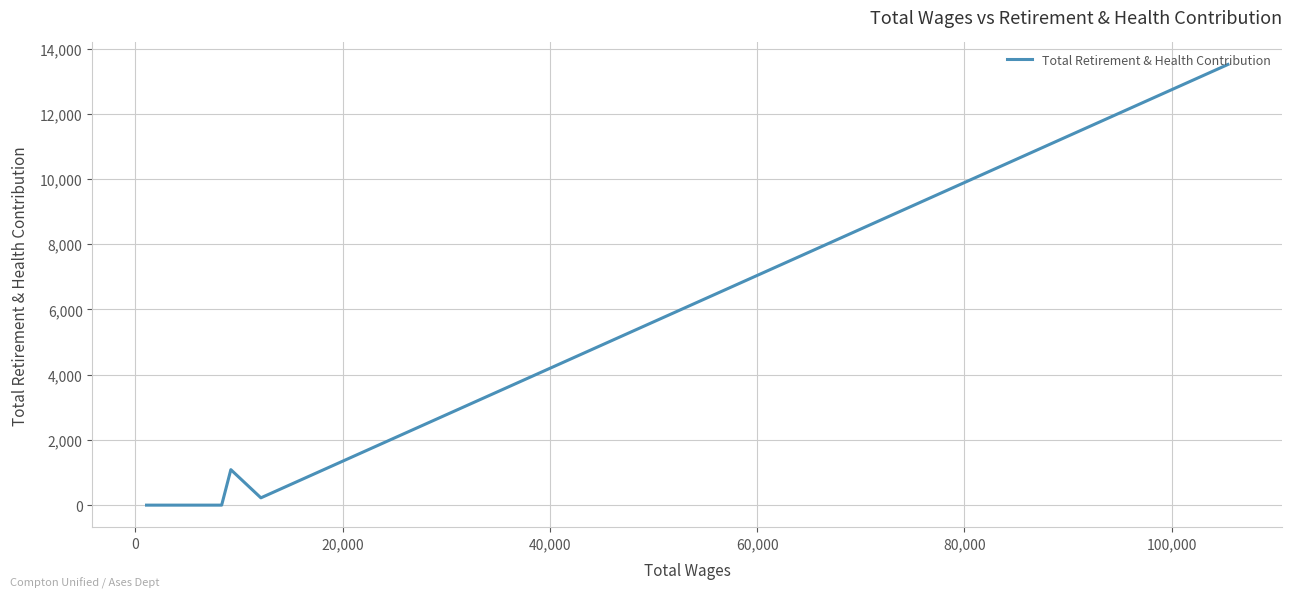

What is the difference between the maximum and minimum values?

13514